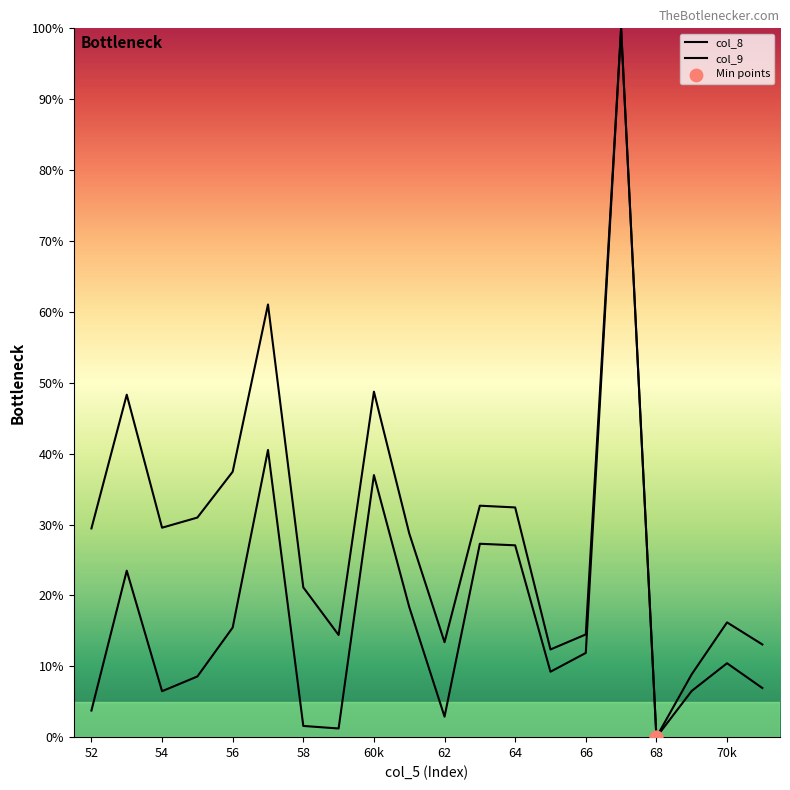

Which series has the largest Y range (max minus min)?

col_8